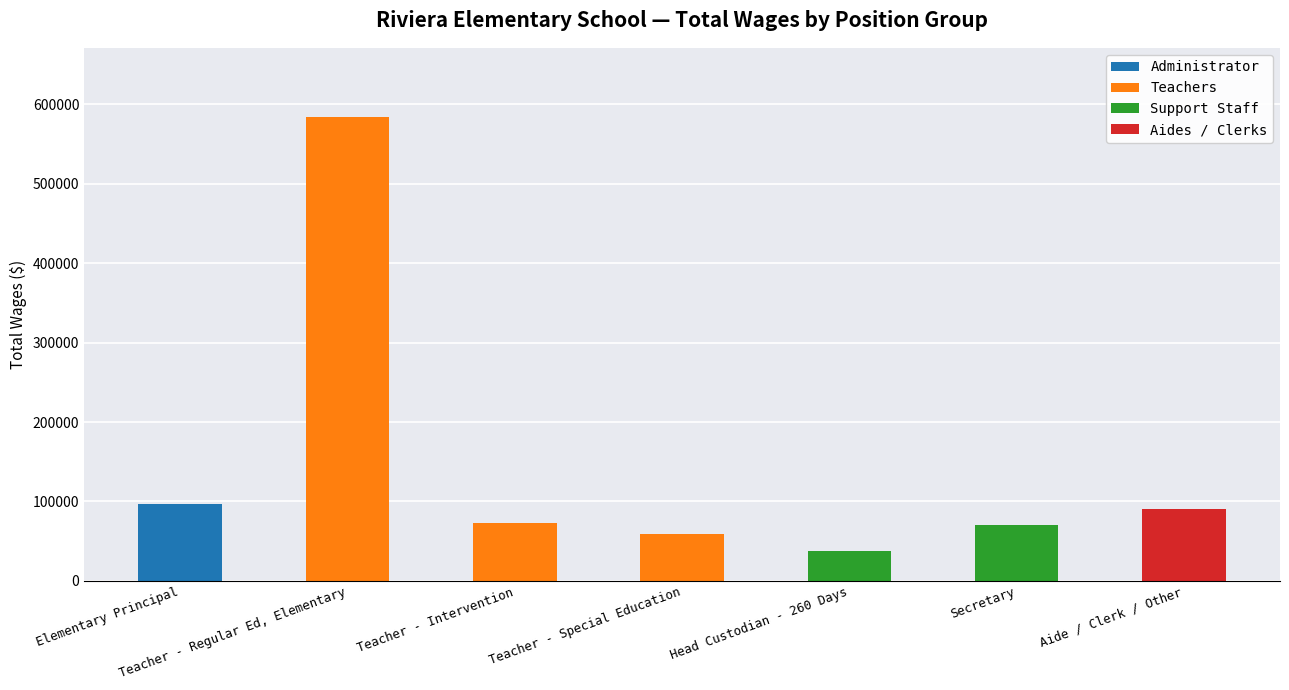

True or false: Administrator has a value of 0 at Teacher - Special Education.

True